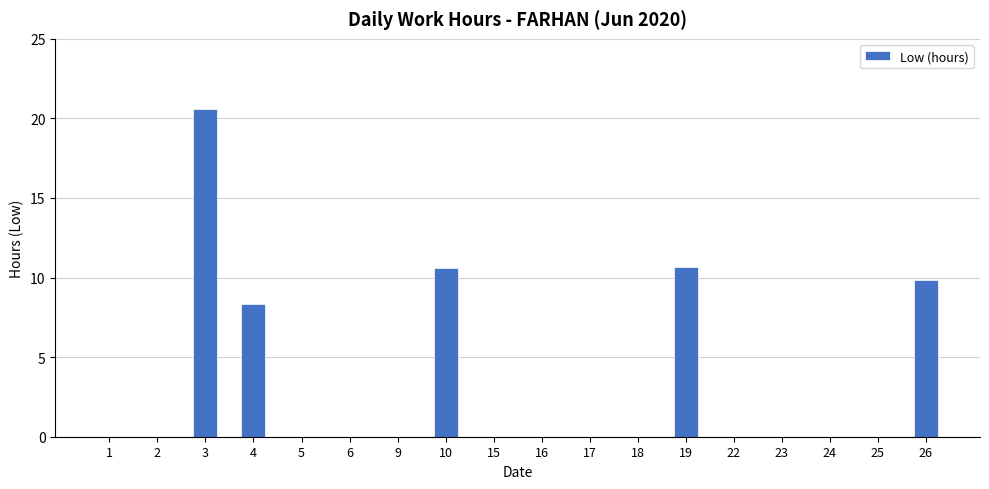

The value at 4 is 8.3. True or false?

True